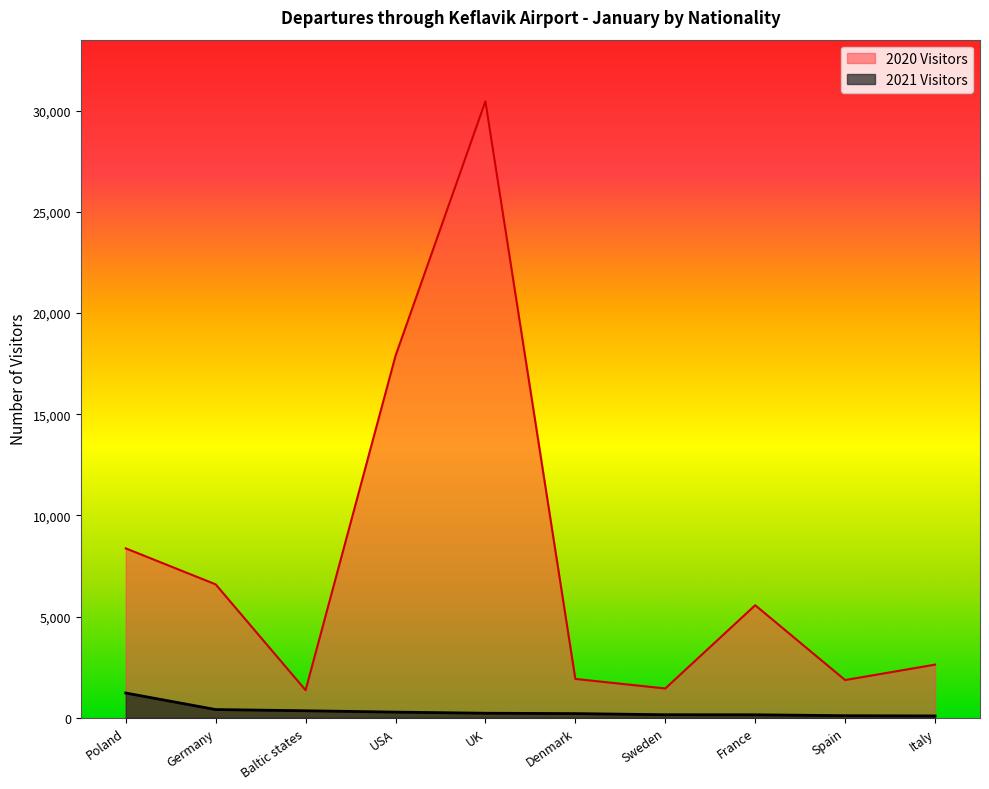

Reading left to right, transcribe all the data shown in this chart.

2021 Visitors: Poland=1223	Germany=406	Baltic states=346	USA=279	UK=224	Denmark=206	Sweden=150	France=147	Spain=102	Italy=91
2020 Visitors: Poland=8372	Germany=6593	Baltic states=1362	USA=17887	UK=30466	Denmark=1920	Sweden=1447	France=5562	Spain=1864	Italy=2626